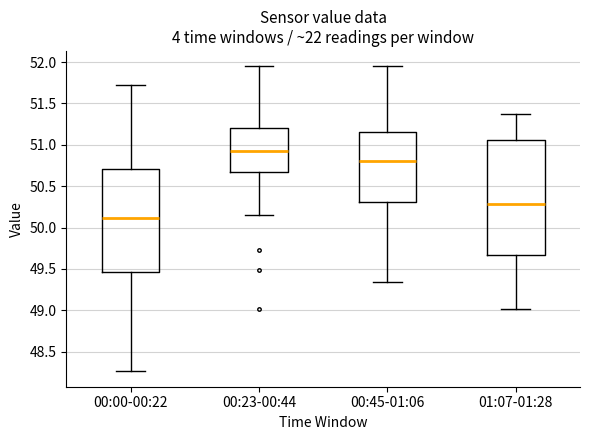

Where is the upper edge of the box for 01:07-01:28 on the y-axis? The values are not printed on the chart, so give them approximately, as read against the axis.

51.05